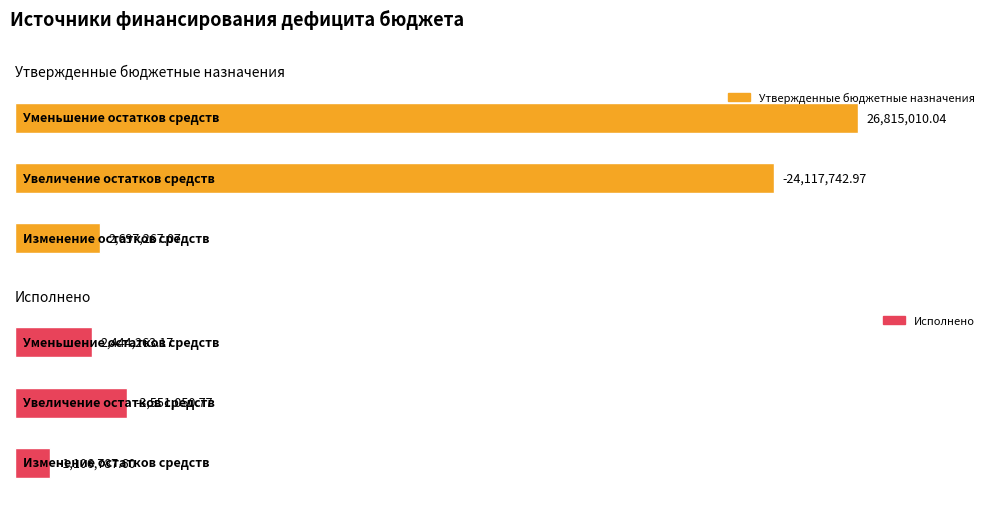

What is the spread (max minus min) of values at Увеличение остатков средств?

20566692.2